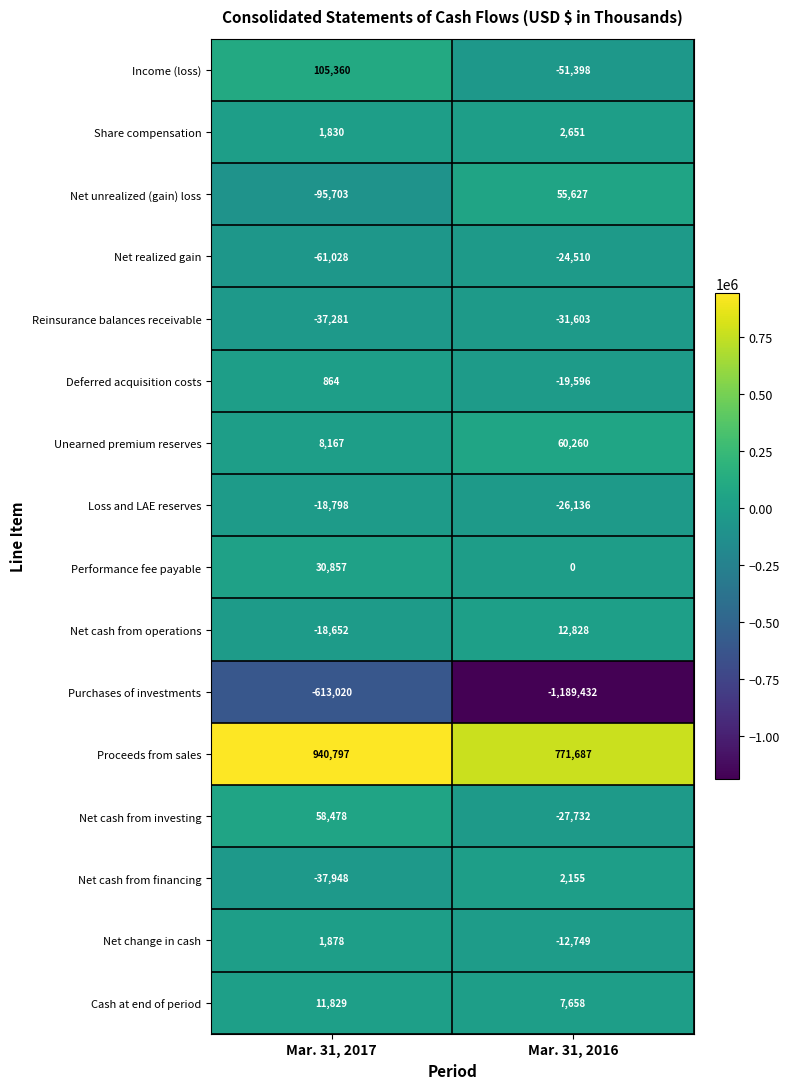

What is the difference between the Purchases of investments values at Mar. 31, 2017 and Mar. 31, 2016?

576412